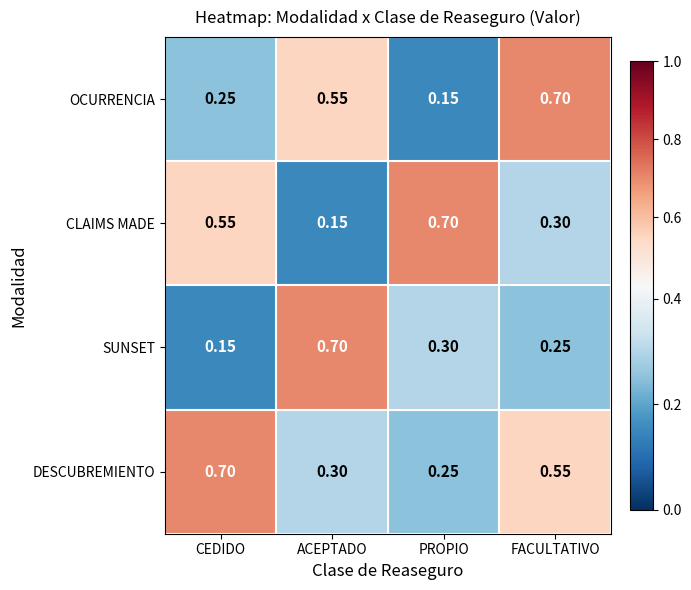

At which category is the sum across all series the highest?

FACULTATIVO